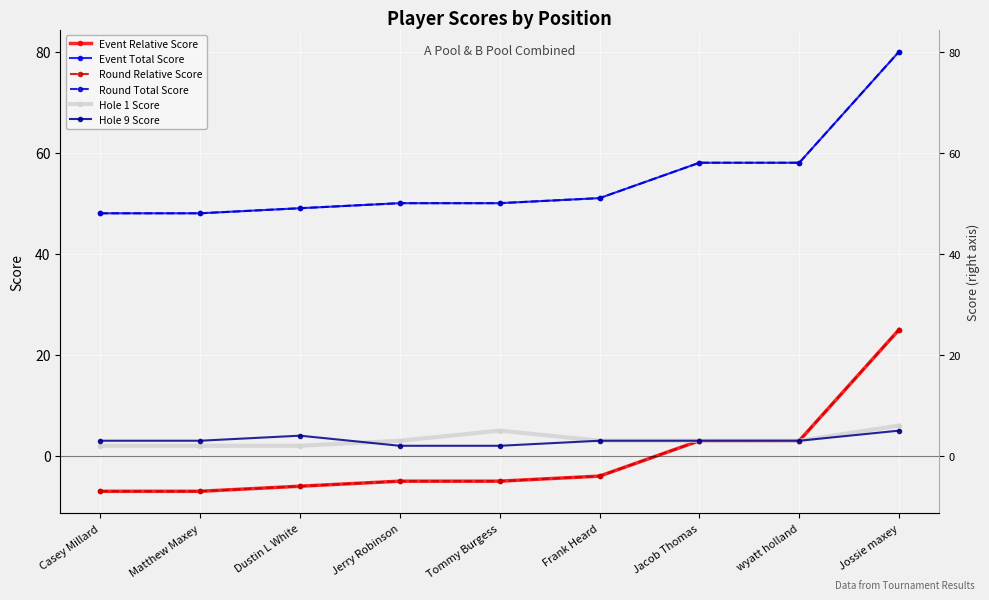

What is the difference between the maximum and minimum values in the Hole 9 Score series?

3